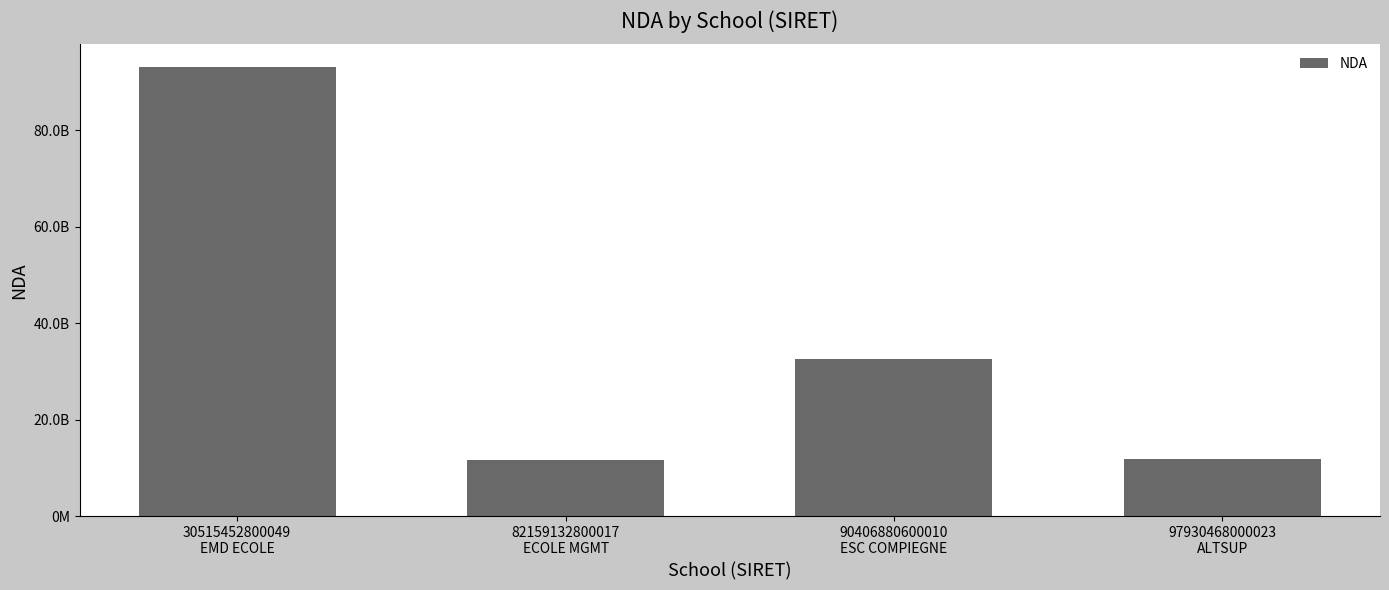

Are the bars horizontal?

No